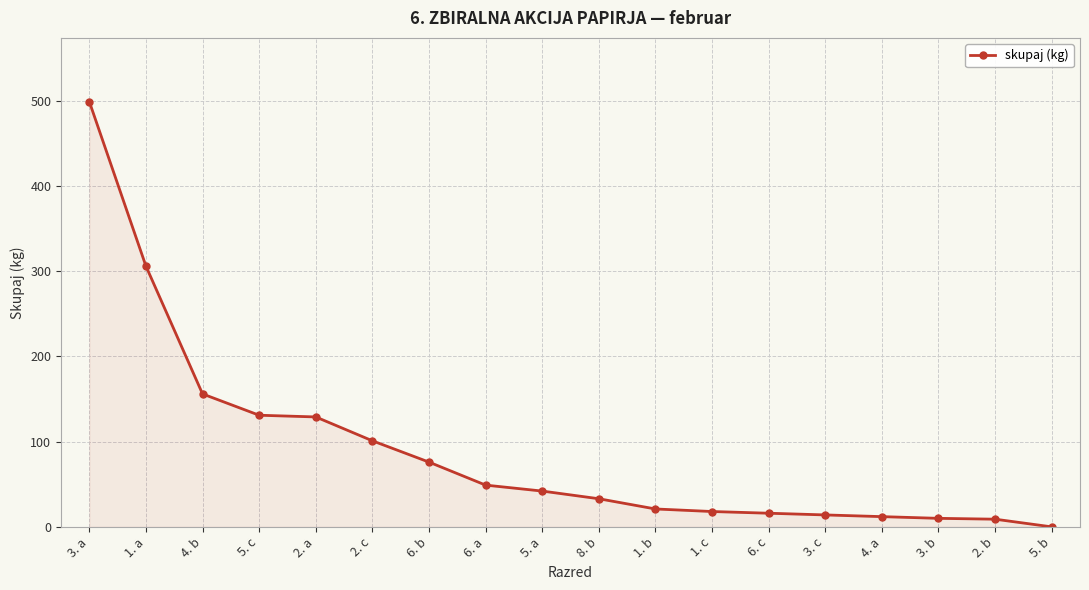

How many values are below 42?

9